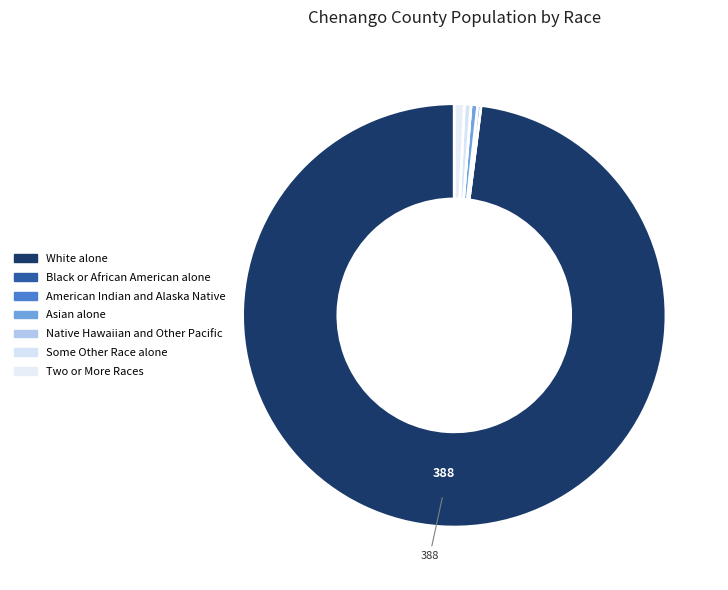

Which slice is the smallest?

Black or African American alone